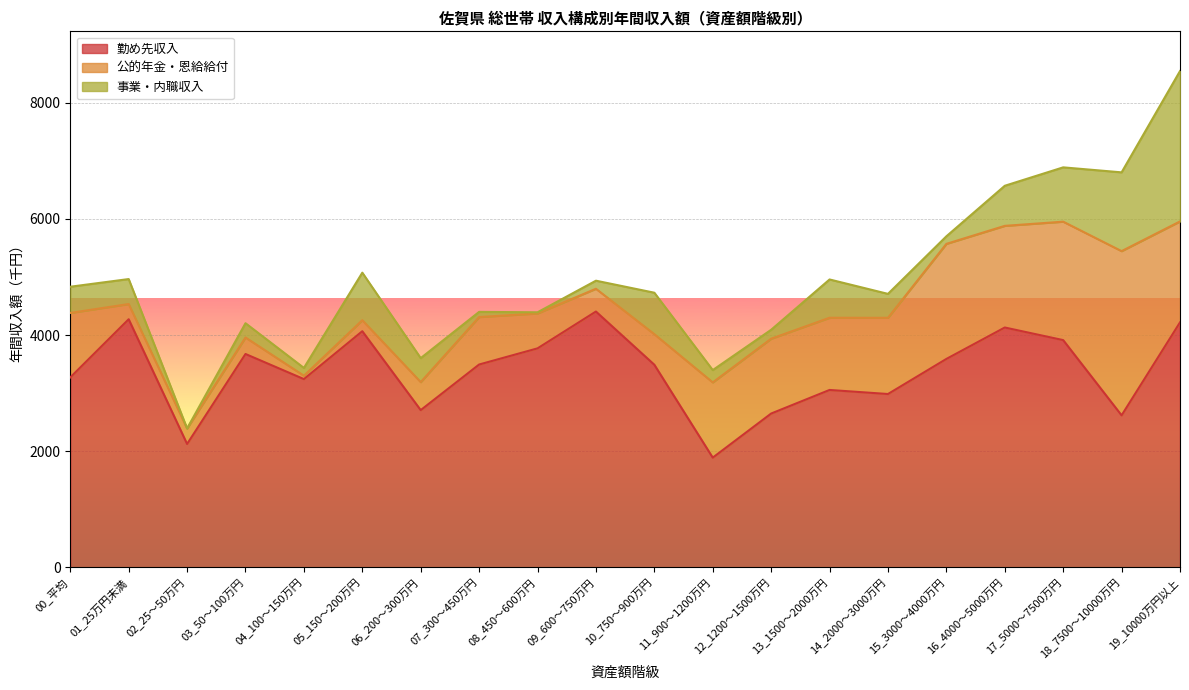

Count the number of data series in this chart.

3